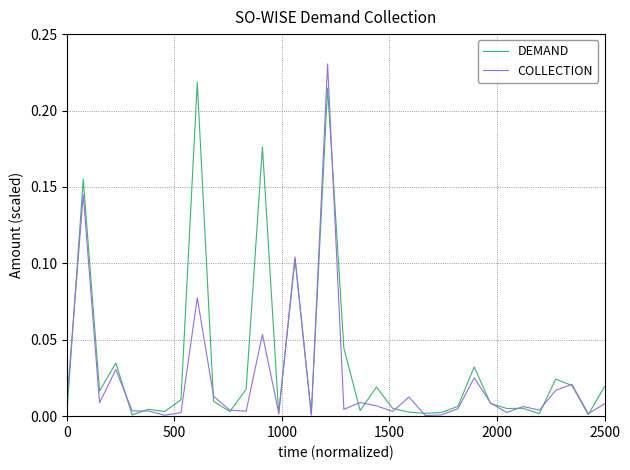

Rank the series by their maximum value, from highest to lowest.

COLLECTION, DEMAND